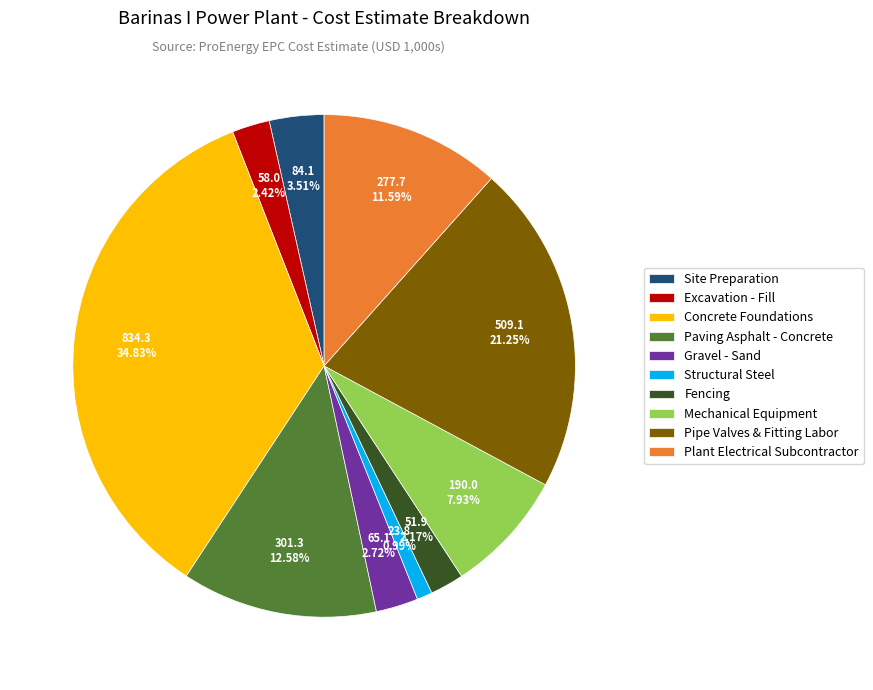

Is there any slice that represents more than half of the pie?

No